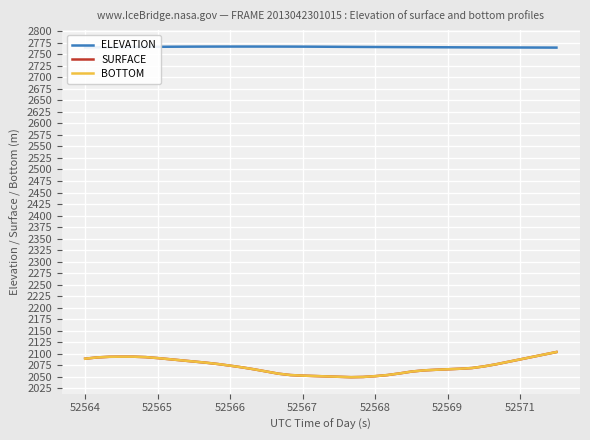

True or false: SURFACE has a value of 1019.9 at 32.

False